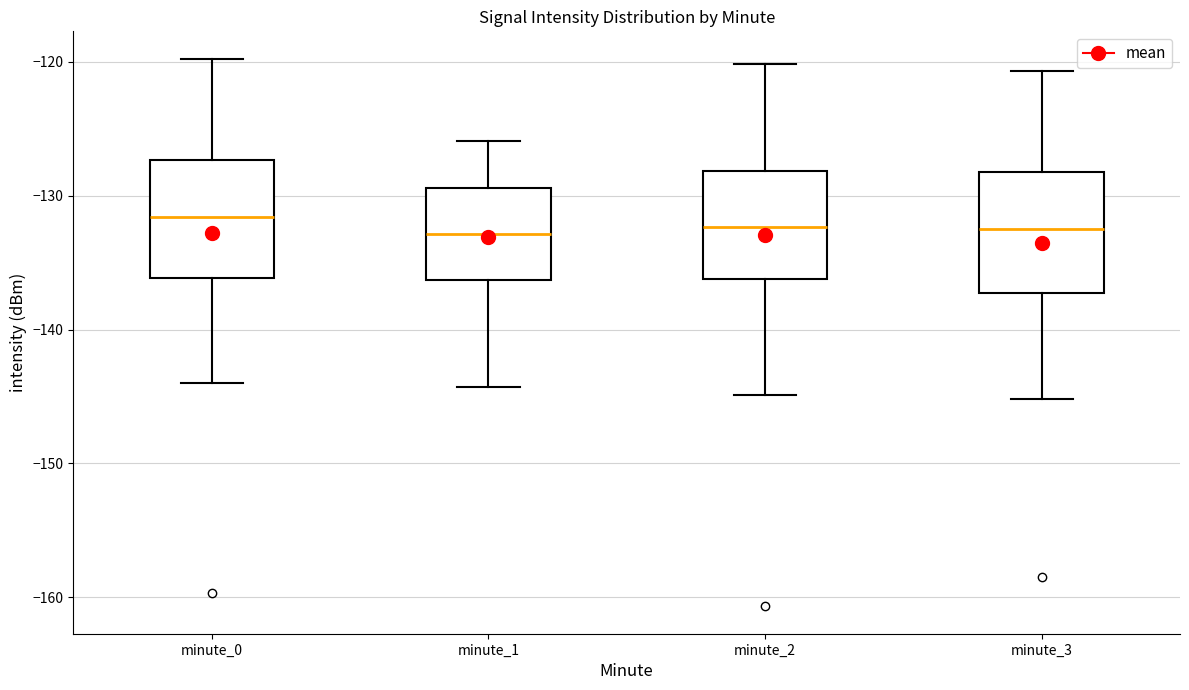

Reading left to right, read every box against the y-axis: the position of its median line, the range the box covers, and the ends of its whiskers. The values are not printed on the chart, so give them approximately, as read against the axis.

minute_0: median -132, box -136 to -127, whiskers -144 to -120
minute_1: median -133, box -136 to -129, whiskers -144 to -126
minute_2: median -132, box -136 to -128, whiskers -145 to -120
minute_3: median -132, box -137 to -128, whiskers -145 to -121